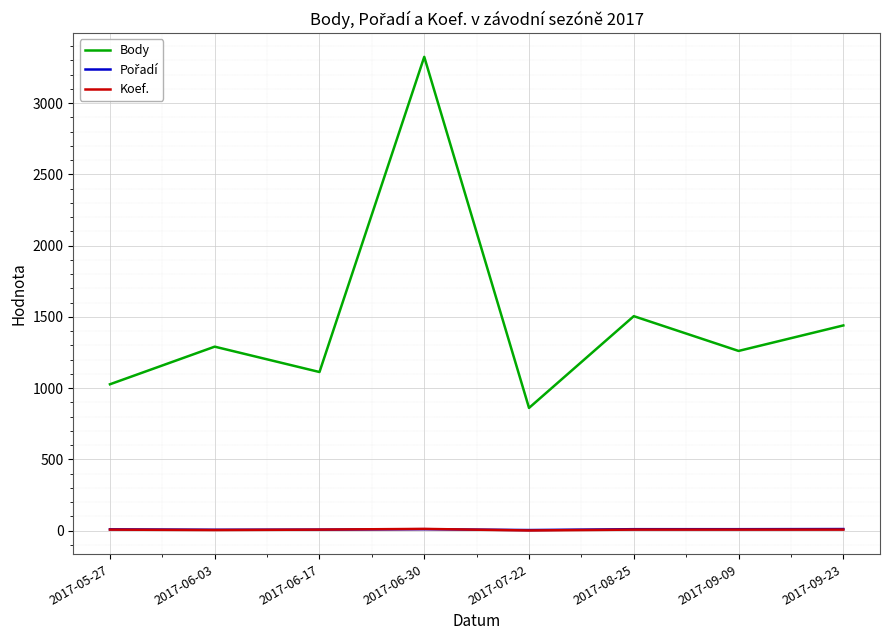

What is the minimum value shown in the chart?

1